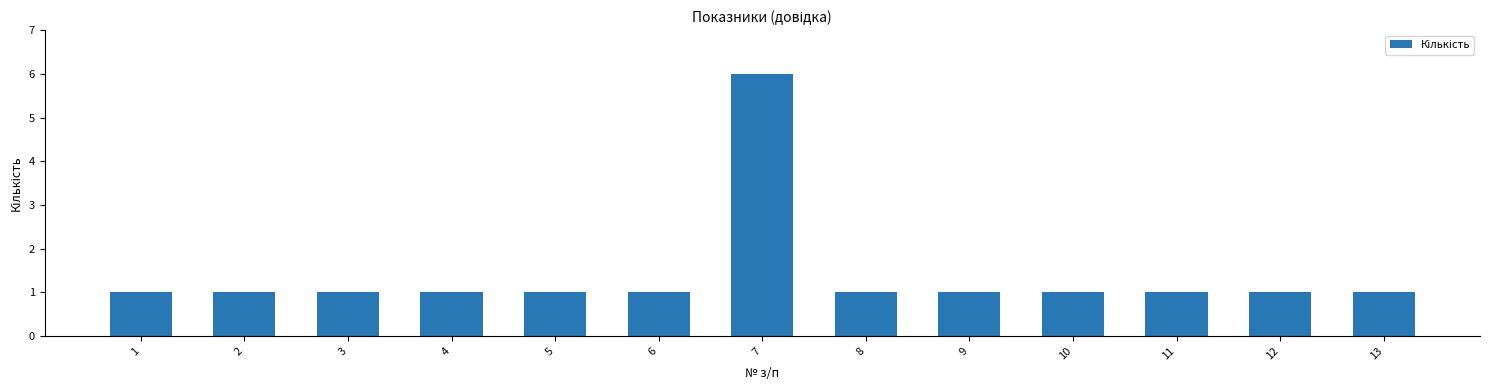

What is the value of the 11th bar from the left?

1